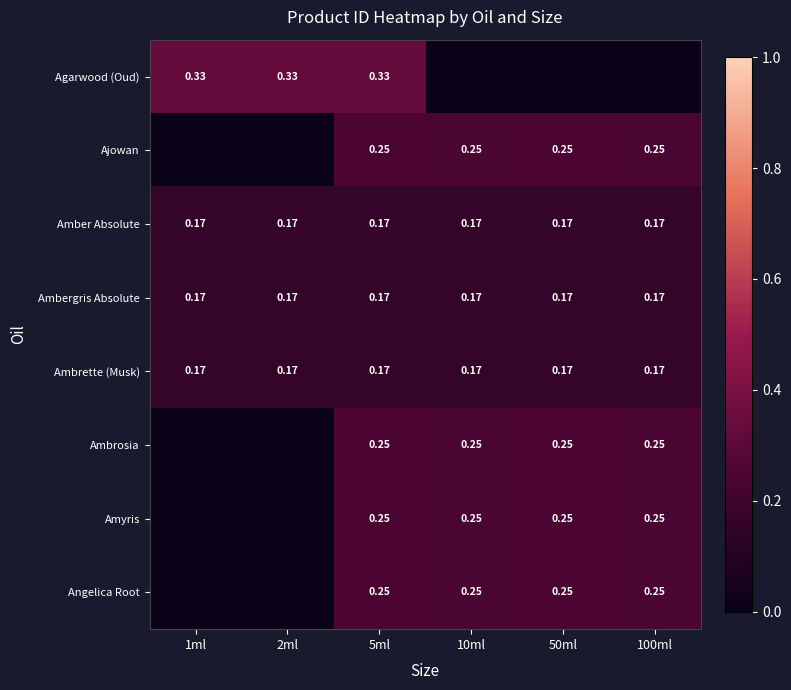

The value of Ambrosia at 2ml is 0.1. True or false?

False